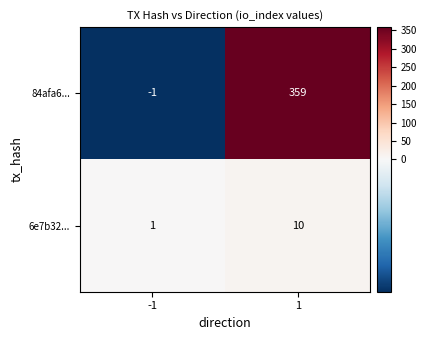

At -1, list the series in order from smallest to largest.

84afa6..., 6e7b32...